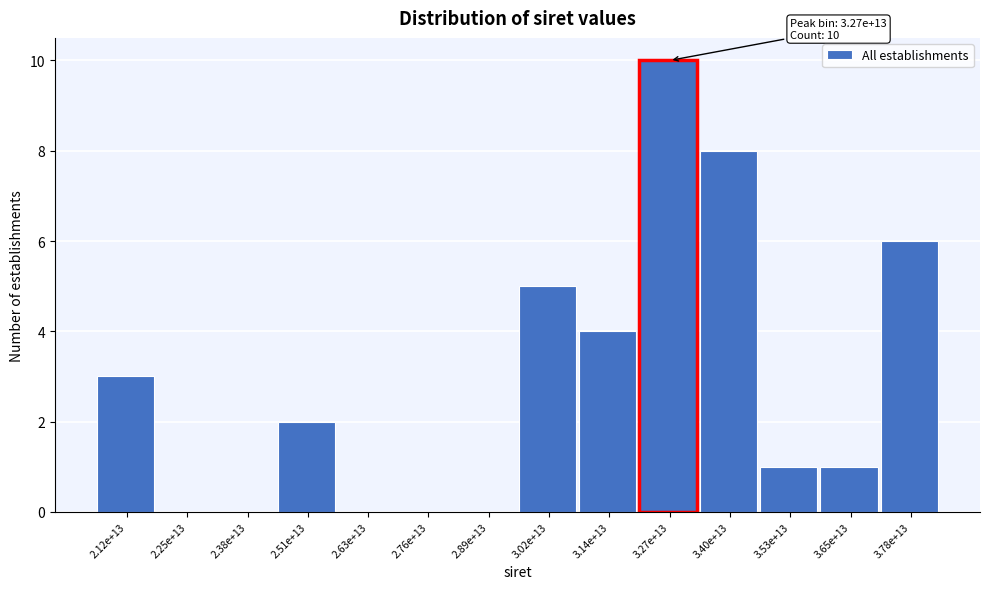

Reading left to right, transcribe all the data shown in this chart.

2.12e+13=3	2.25e+13=0	2.38e+13=0	2.51e+13=2	2.63e+13=0	2.76e+13=0	2.89e+13=0	3.02e+13=5	3.14e+13=4	3.27e+13=10	3.40e+13=8	3.53e+13=1	3.65e+13=1	3.78e+13=6